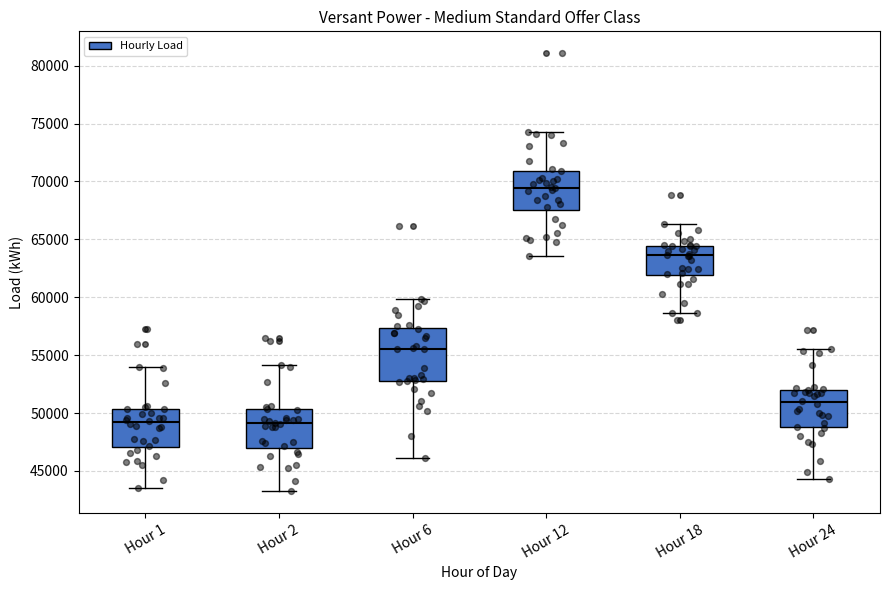

Comparing the boxes themselves (not the whiskers), which one is the tallest?

Hour 6